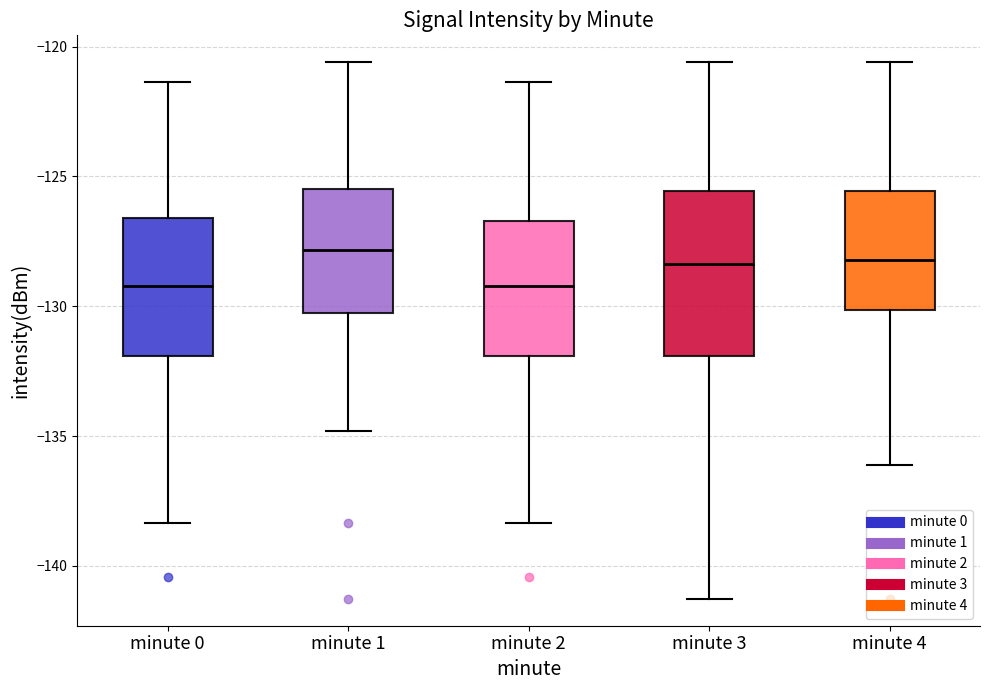

Which box is the tallest, from its lower edge to its upper edge?

minute 3